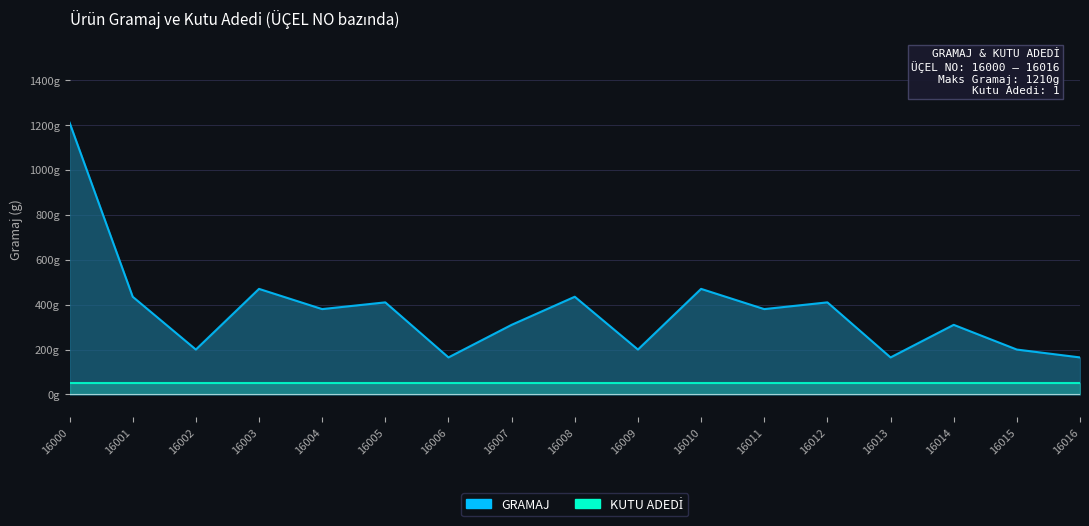

How many data points does each series have?

17